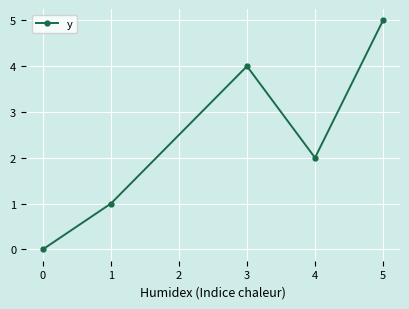

True or false: the data shows 8 at 5.

False